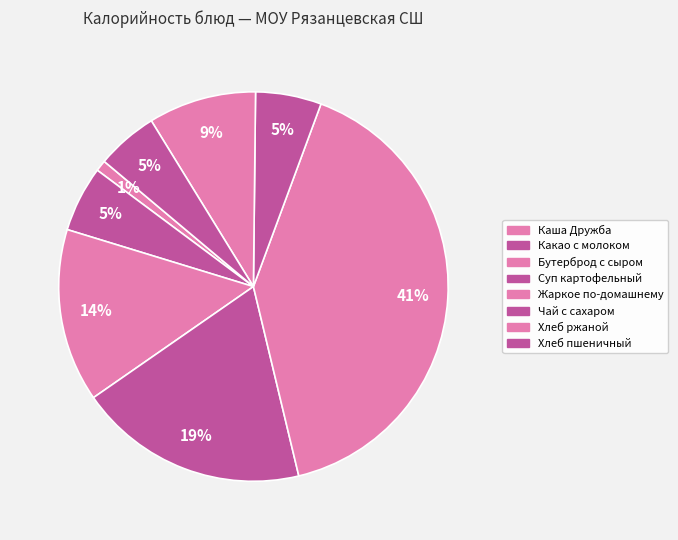

What percentage is the Хлеб ржаной slice, to the nearest percent?

9%